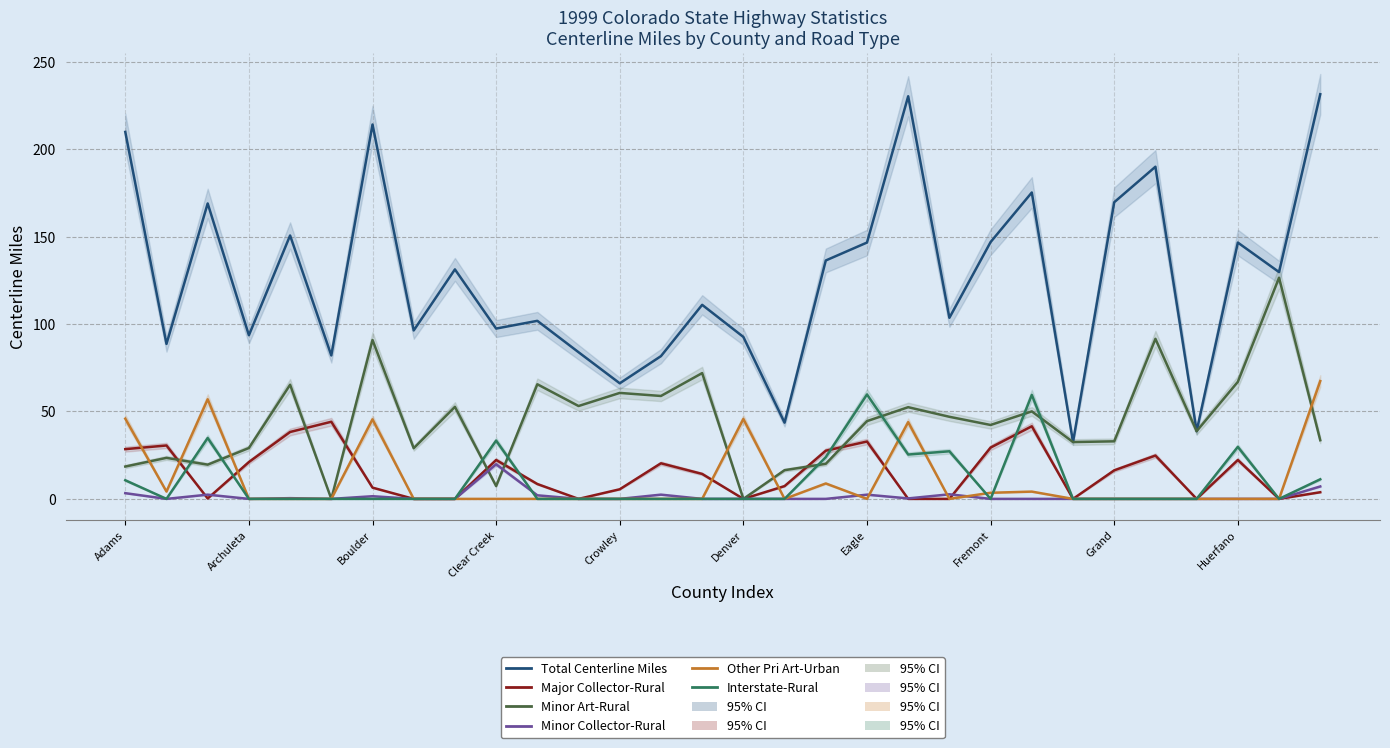

In Other Pri Art-Urban, how many points are higher than both neighbors (excluding endpoints)?

6